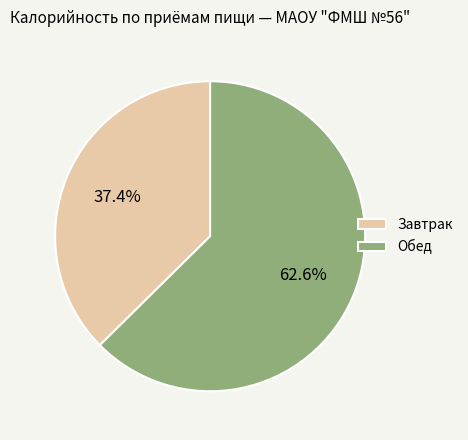

Is there a majority slice in this chart?

Yes